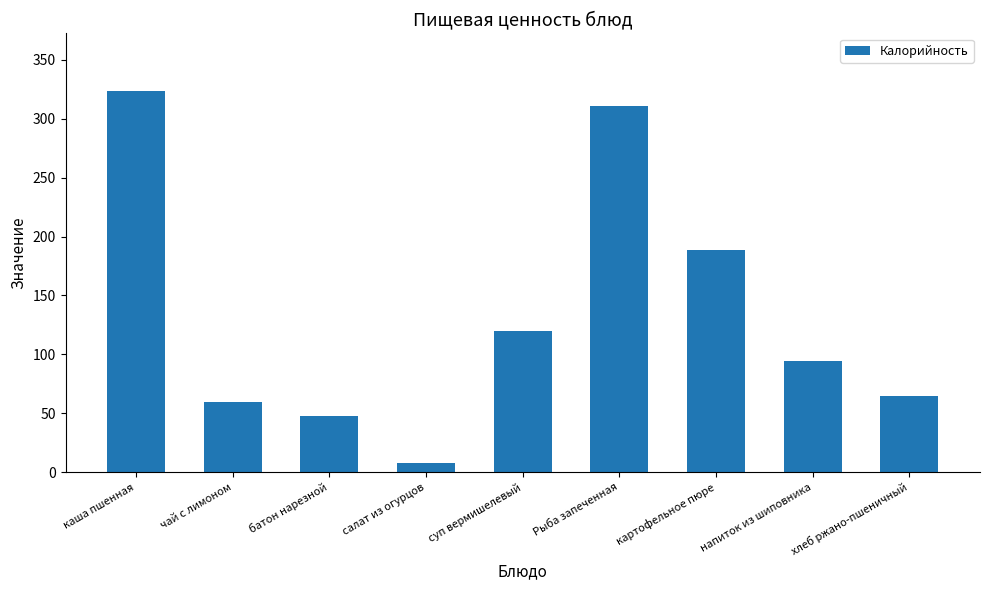

How many data points does each series have?

9